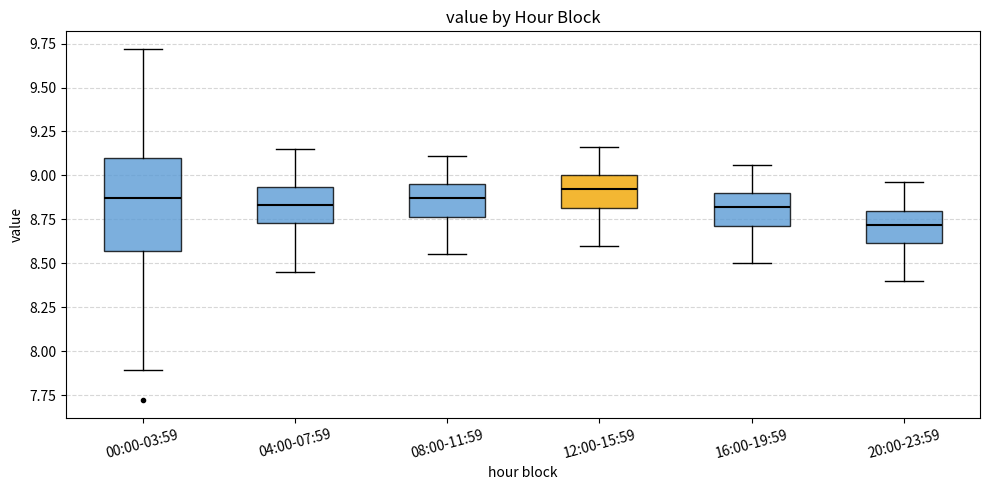

Reading left to right, transcribe this box plot: for each box, give where its median line is, the range the box spans, and where its two whiskers end, as read against the y-axis. The values are not printed on the chart, so give them approximately, as read against the axis.

00:00-03:59: median 8.85, box 8.55 to 9.10, whiskers 7.90 to 9.70
04:00-07:59: median 8.85, box 8.75 to 8.95, whiskers 8.45 to 9.15
08:00-11:59: median 8.85, box 8.75 to 8.95, whiskers 8.55 to 9.10
12:00-15:59: median 8.90, box 8.80 to 9.00, whiskers 8.60 to 9.15
16:00-19:59: median 8.80, box 8.70 to 8.90, whiskers 8.50 to 9.05
20:00-23:59: median 8.70, box 8.60 to 8.80, whiskers 8.40 to 8.95